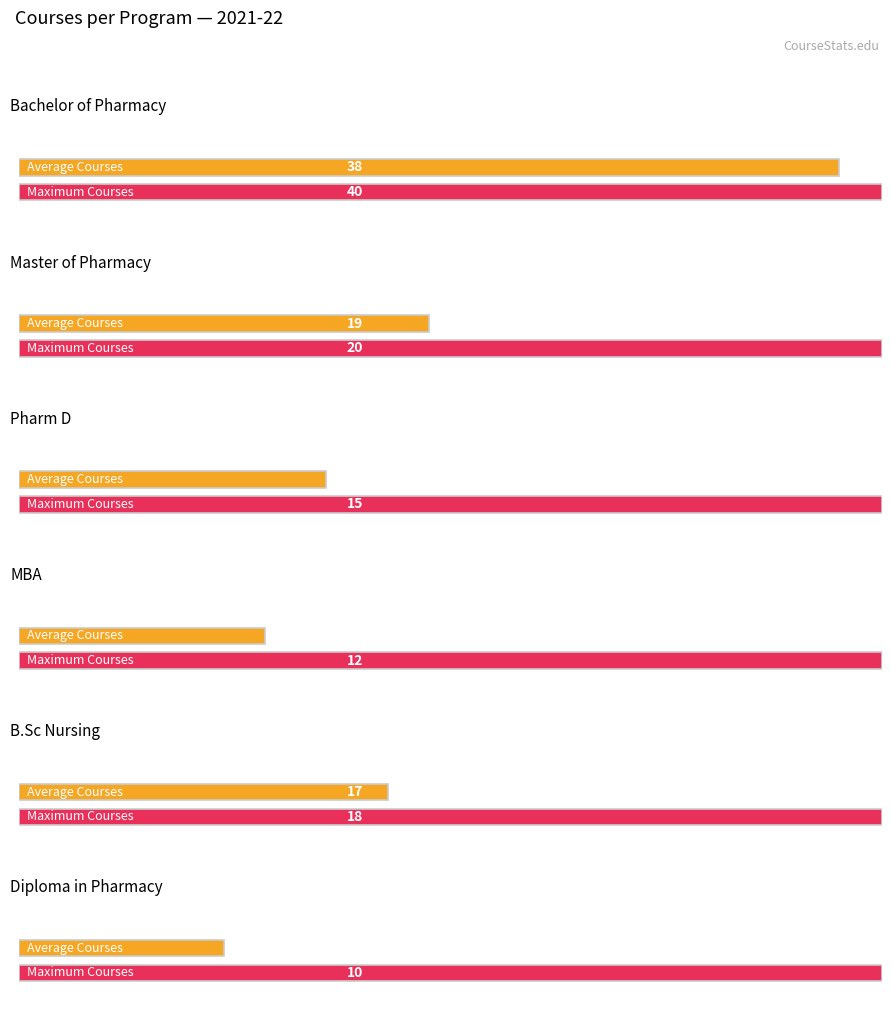

Is it true that Diploma in Pharmacy equals 17 at 1?

False